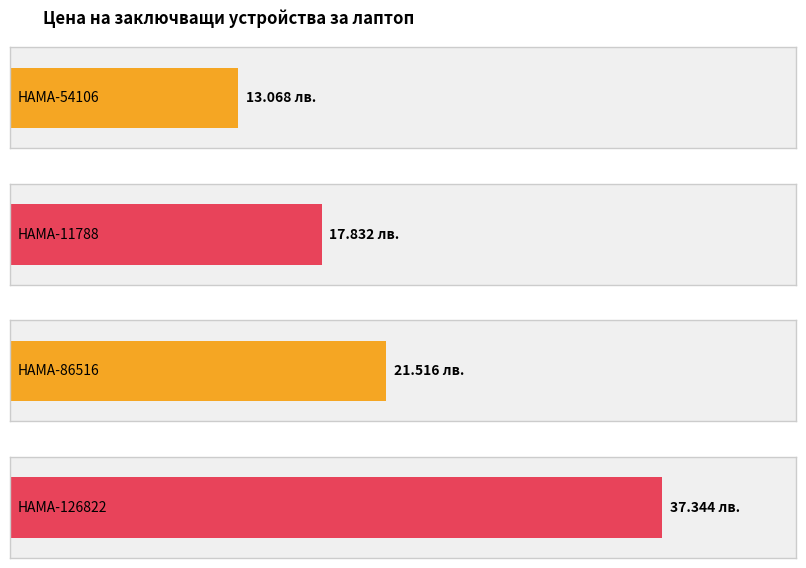

What is the maximum value shown in the chart?

37.3